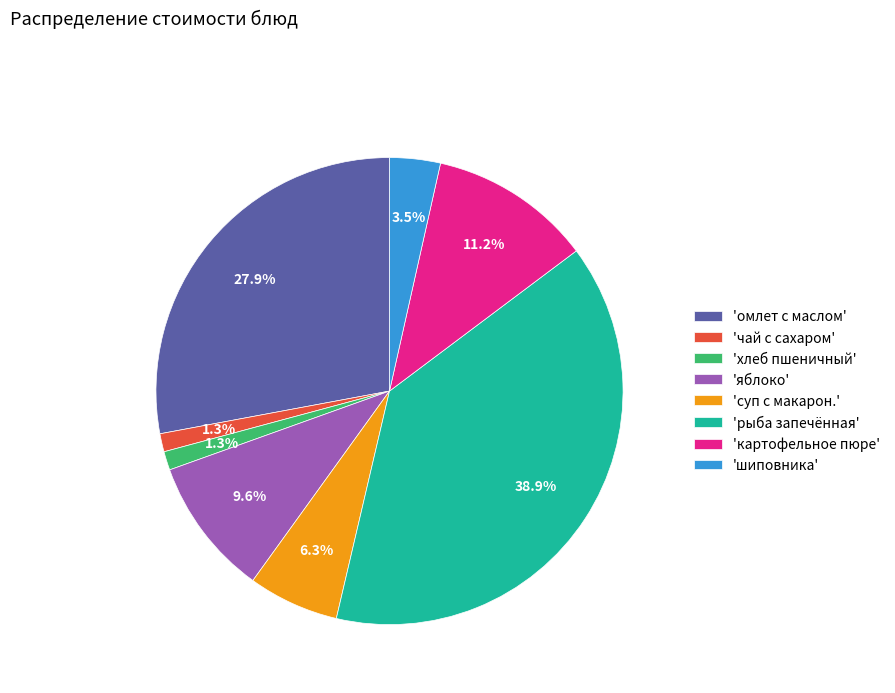

To the nearest percent, what is the average slice percentage?

12%